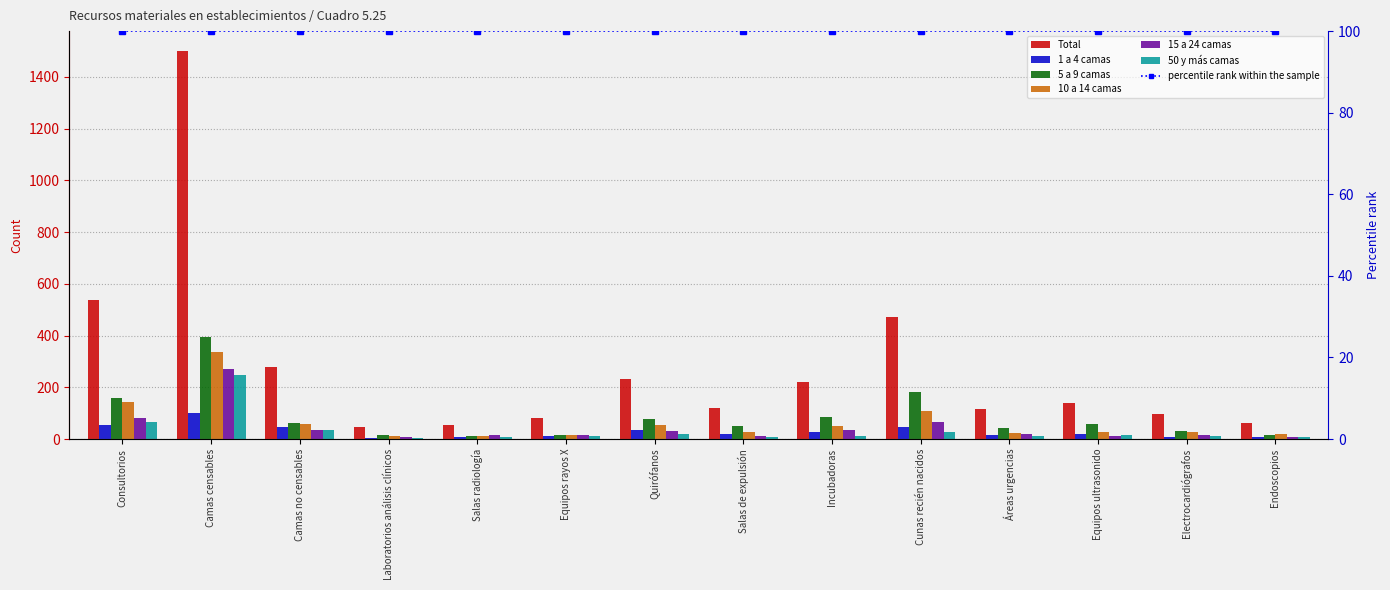

What are all the series names shown in the legend?

Total, 1 a 4 camas, 5 a 9 camas, 10 a 14 camas, 15 a 24 camas, 50 y más camas